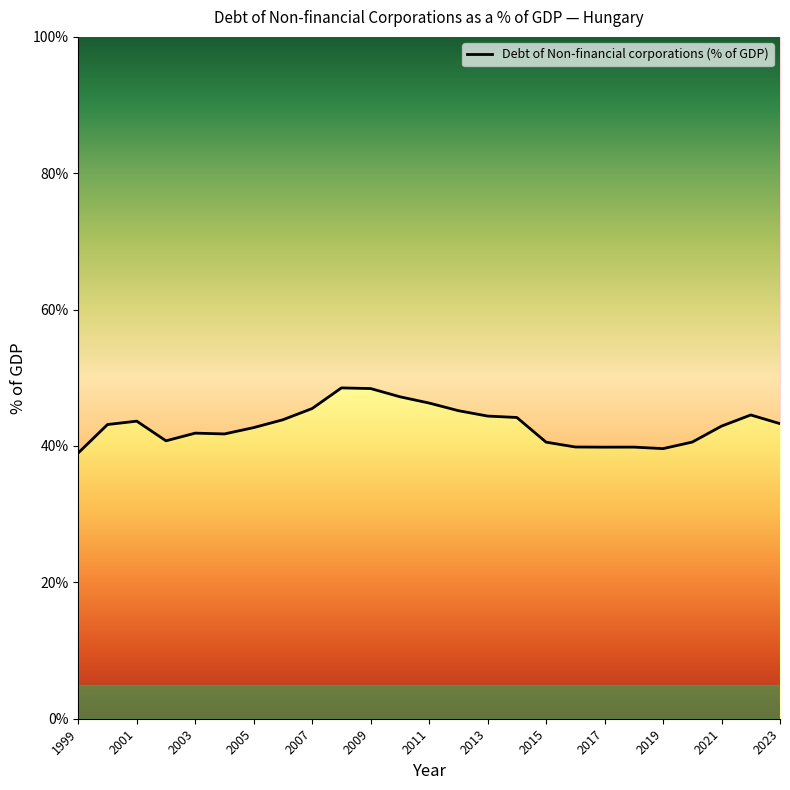

Is it true that the value at 2020 is 9.5?

False